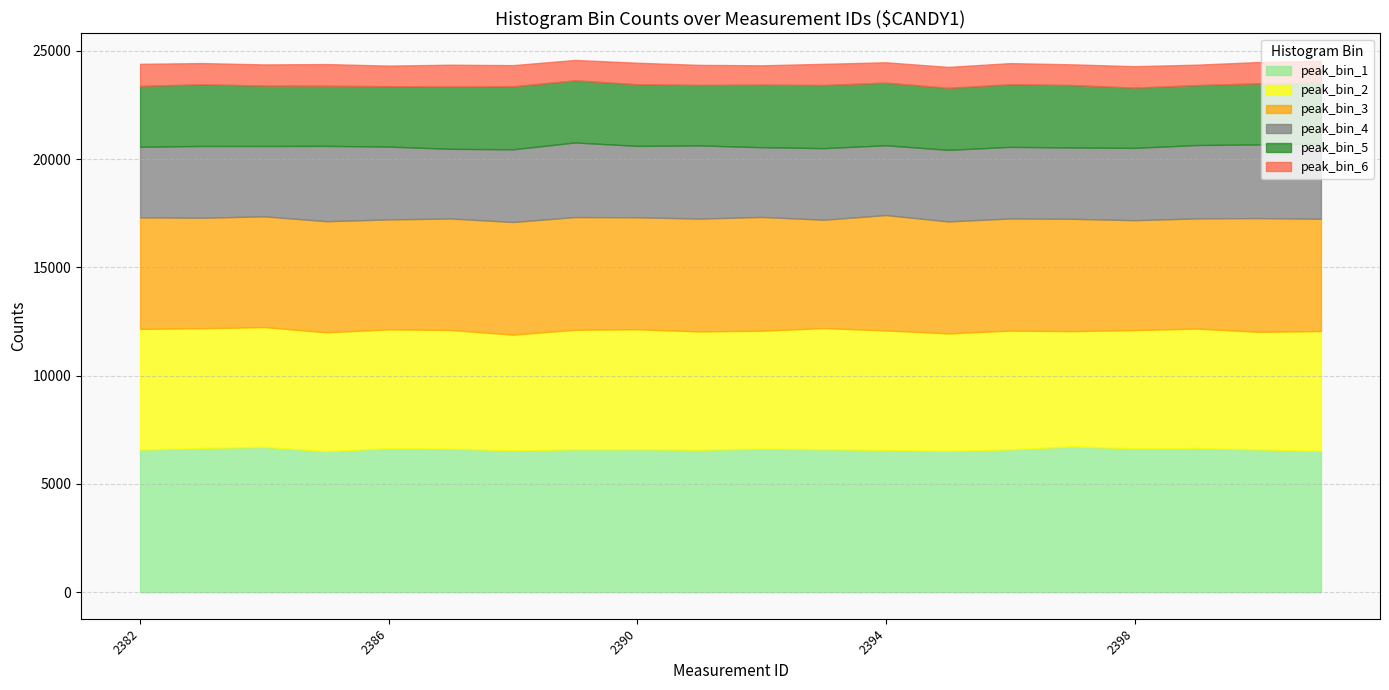

What is the average value of the peak_bin_5 series?

2842